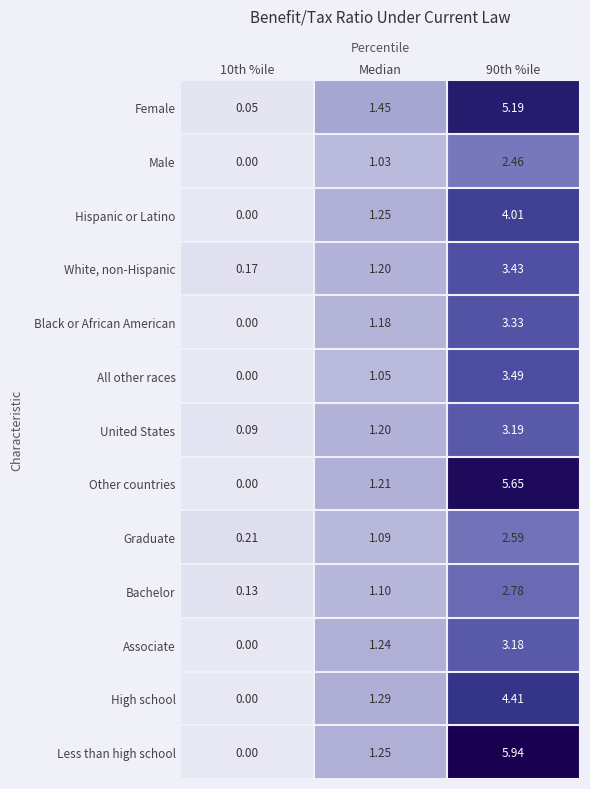

List the series in order of their peak value, highest first.

Less than high school, Other countries, Female, High school, Hispanic or Latino, All other races, White, non-Hispanic, Black or African American, United States, Associate, Bachelor, Graduate, Male